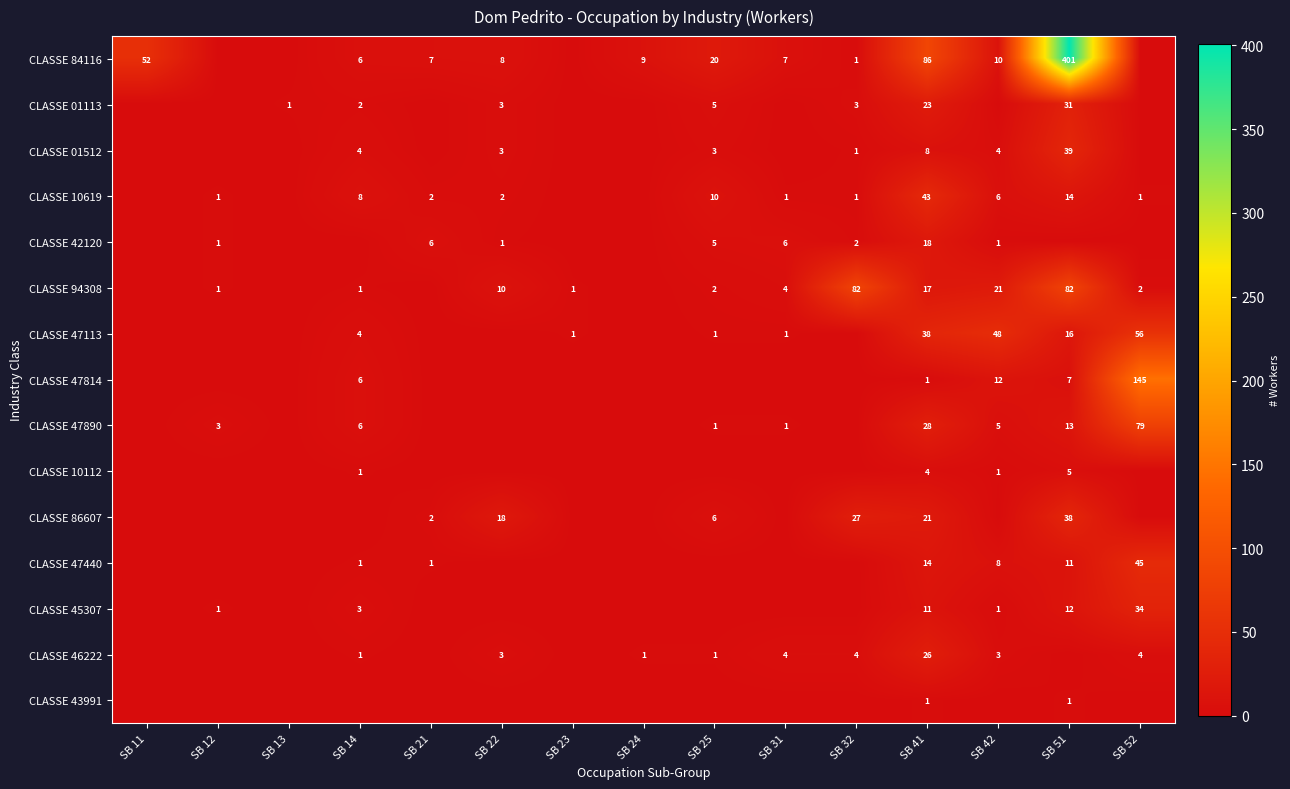

The value of CLASSE 43991 at SB 51 is 1. True or false?

True